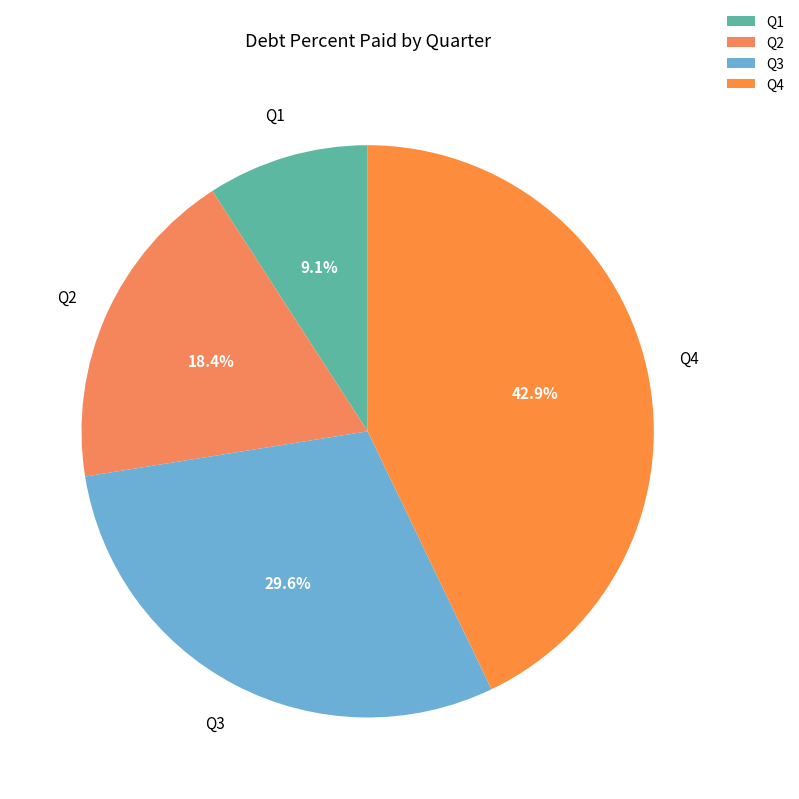

Does Q2 represent more than half of the total?

No